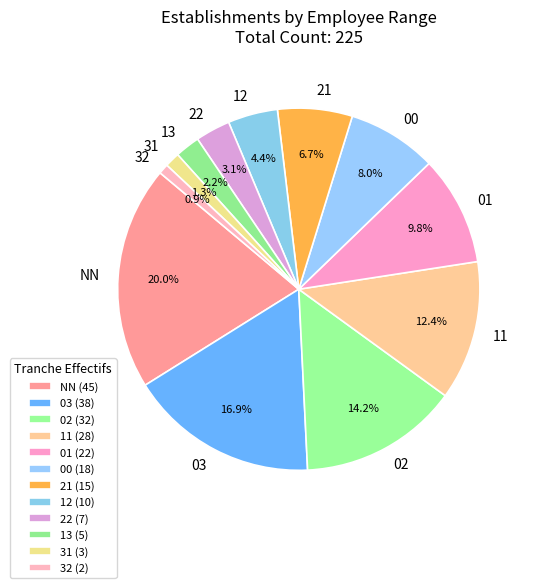

To the nearest percent, what portion does 11 represent?

12%